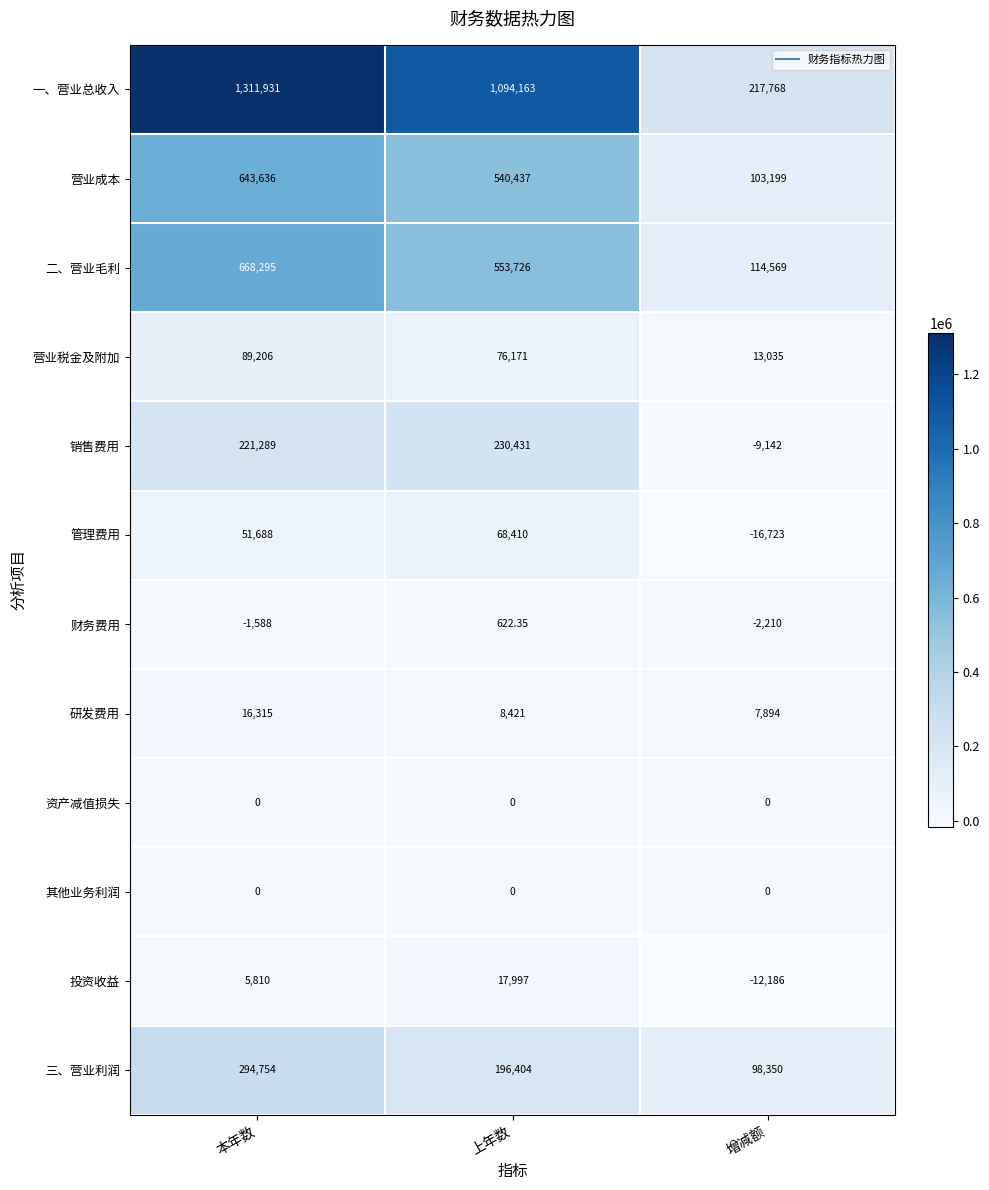

Rank the categories by 一、营业总收入 value from highest to lowest.

本年数, 上年数, 增减额